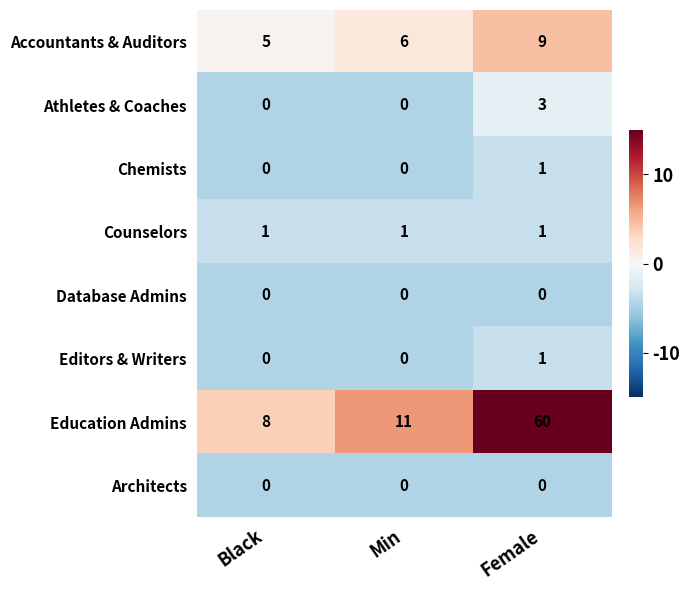

At how many categories does at least one series exceed 36?

1